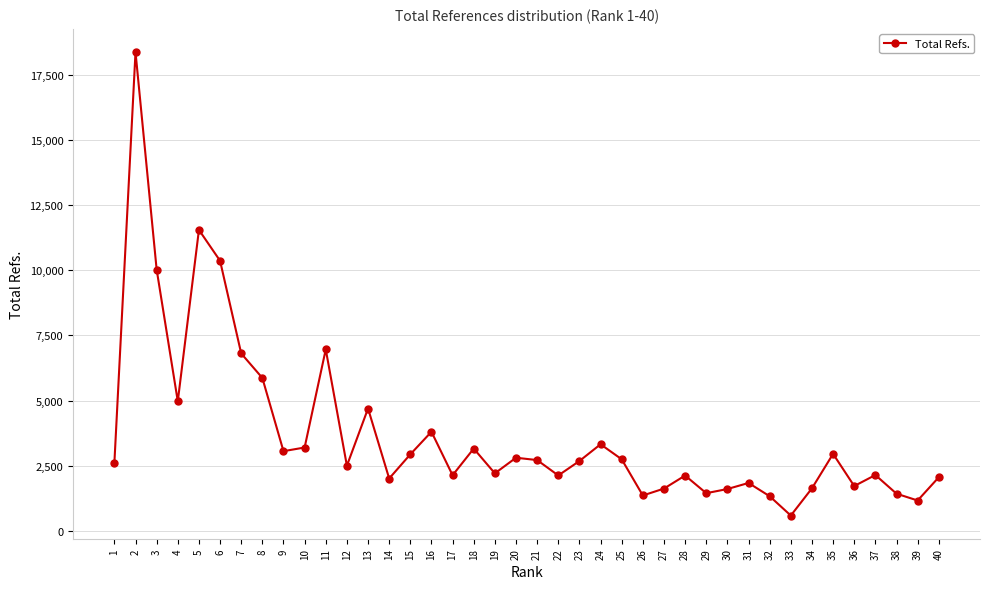

True or false: there are more than 2 points higher than both neighbors.

True